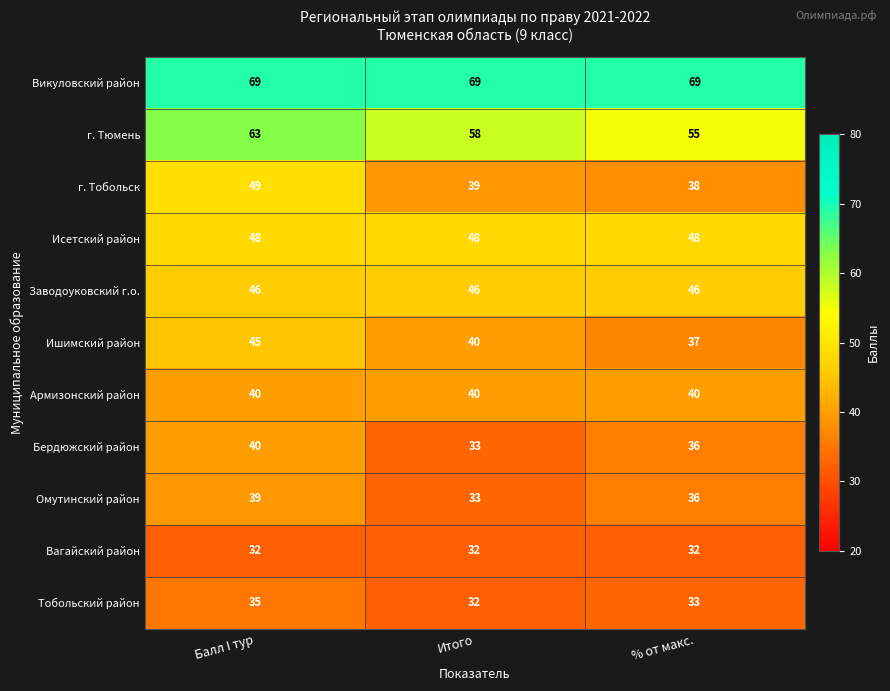

Which series changed the most between Балл I тур and % от макс.?

г. Тобольск